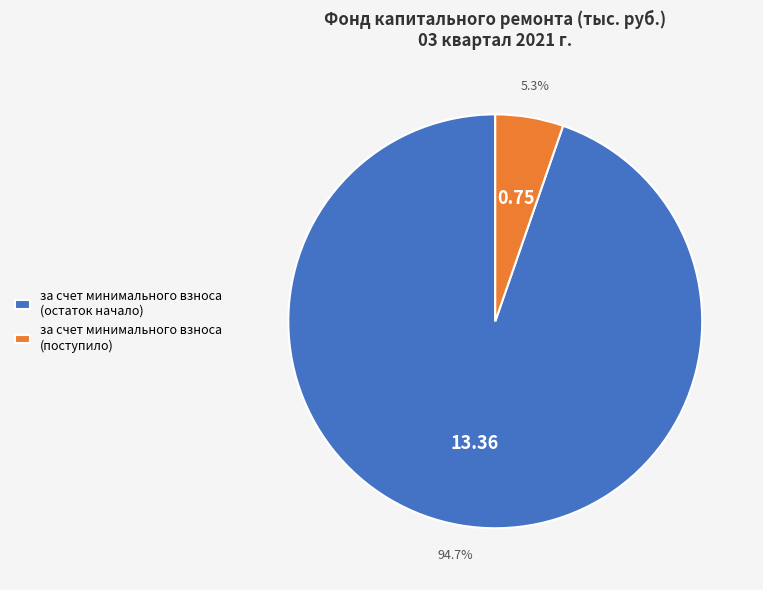

Which slice represents more than half of the pie?

за счет минимального взноса (остаток начало)